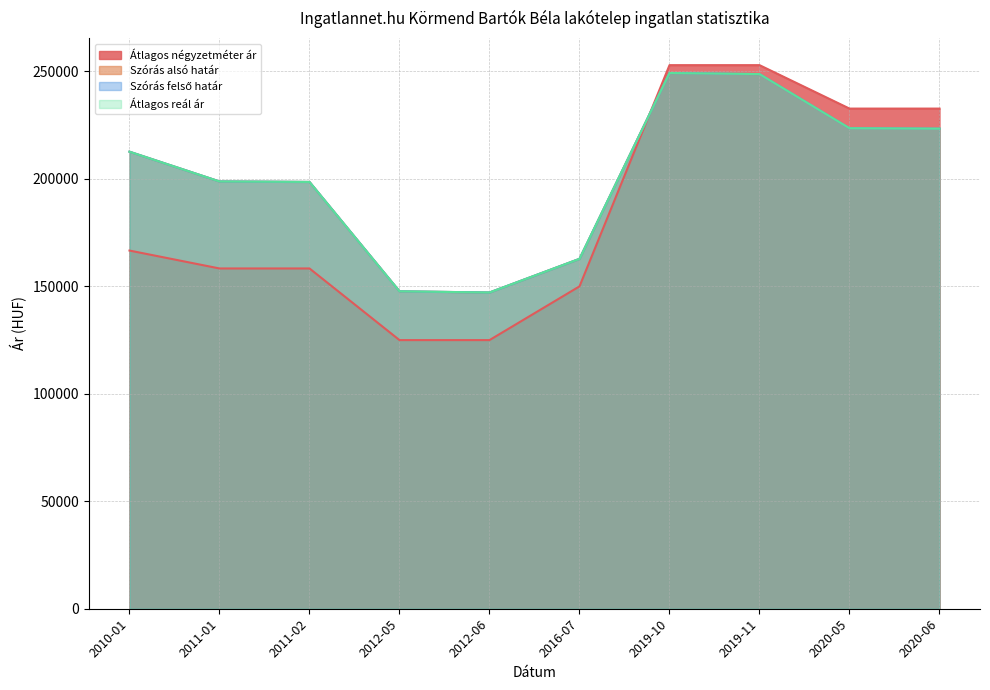

What are all the series names shown in the legend?

Átlagos négyzetméter ár, Szórás alsó határ, Szórás felső határ, Átlagos reál ár